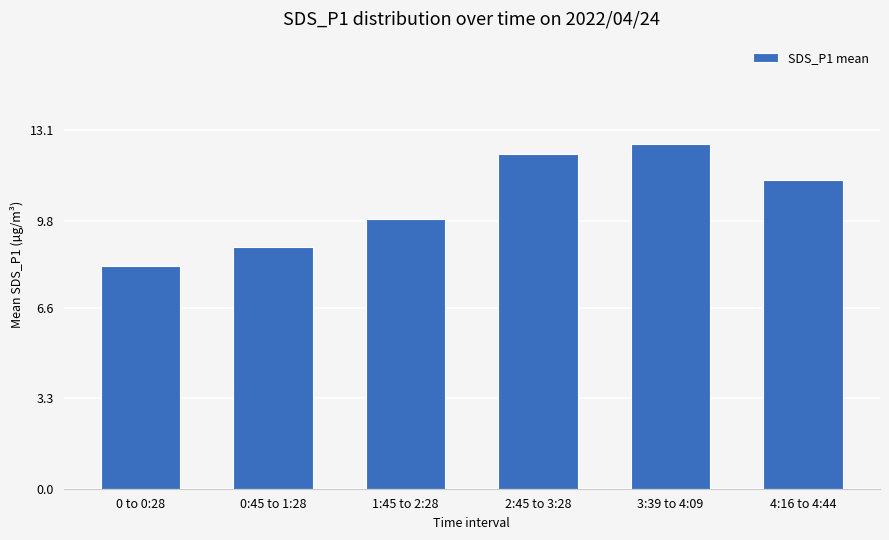

What is the difference between the values at 0:45 to 1:28 and 1:45 to 2:28?

1.0